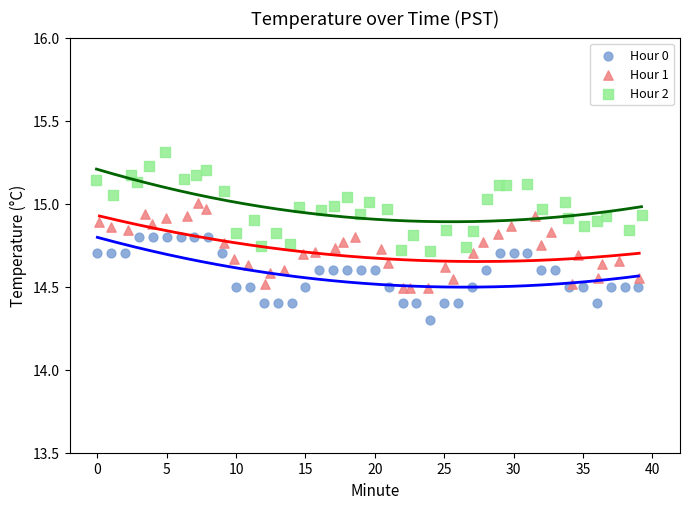

Which series reaches the minimum Y coordinate?

Hour 0